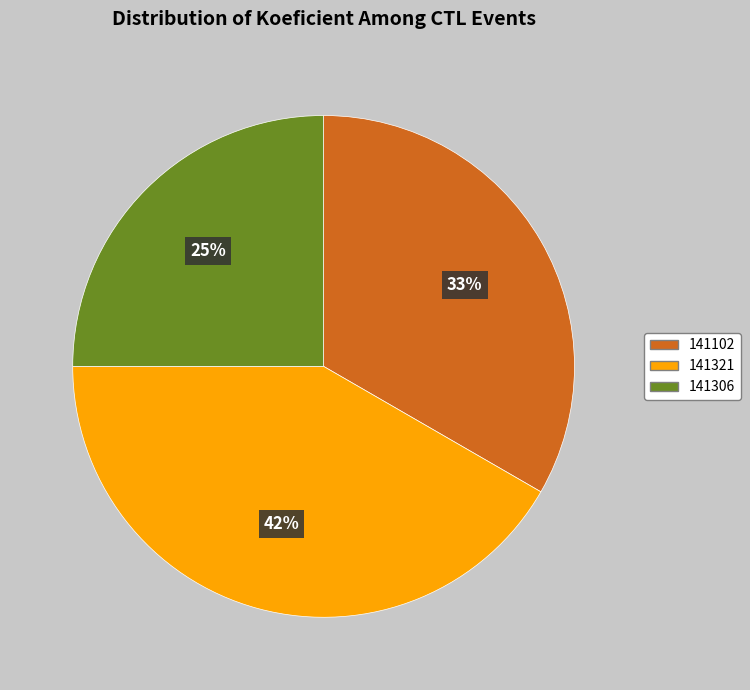

Approximately how many times larger is the value at 141321 compared to 141306?

1.7